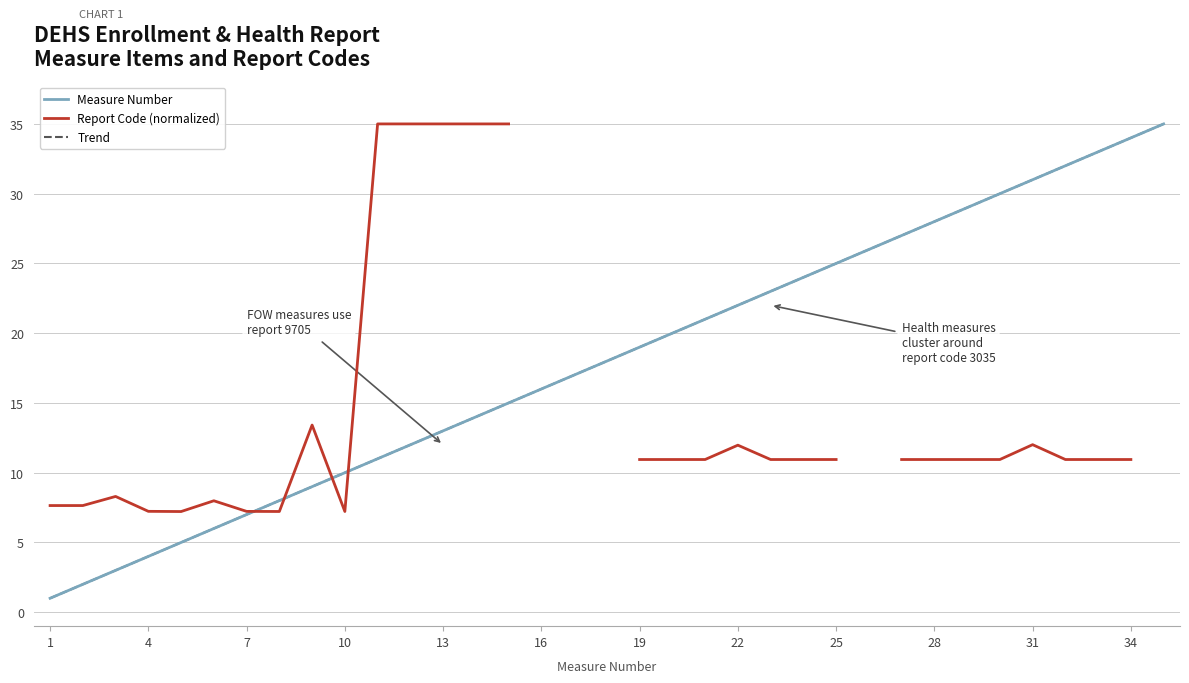

What is the change in value from 3 to 12?

+9